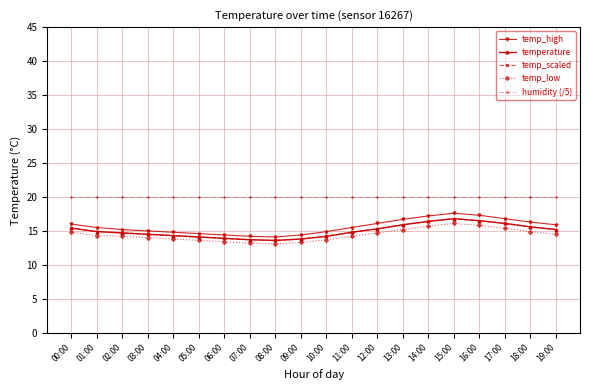

Which series has the largest total across all categories?

humidity (/5)